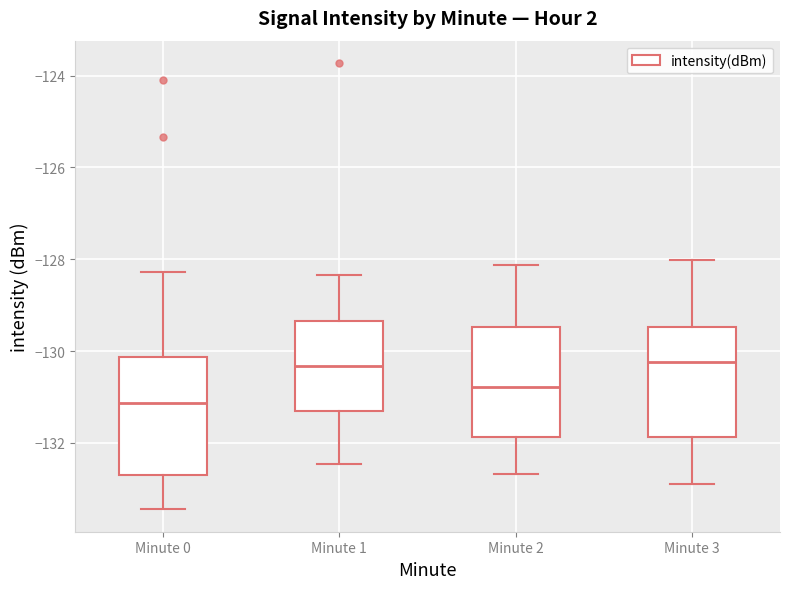

Reading left to right, transcribe this box plot: for each box, give where its median line is, the range the box spans, and where its two whiskers end, as read against the y-axis. The values are not printed on the chart, so give them approximately, as read against the axis.

Minute 0: median -131.2, box -132.6 to -130.2, whiskers -133.4 to -128.2
Minute 1: median -130.4, box -131.4 to -129.4, whiskers -132.4 to -128.4
Minute 2: median -130.8, box -131.8 to -129.4, whiskers -132.6 to -128.2
Minute 3: median -130.2, box -131.8 to -129.4, whiskers -133.0 to -128.0